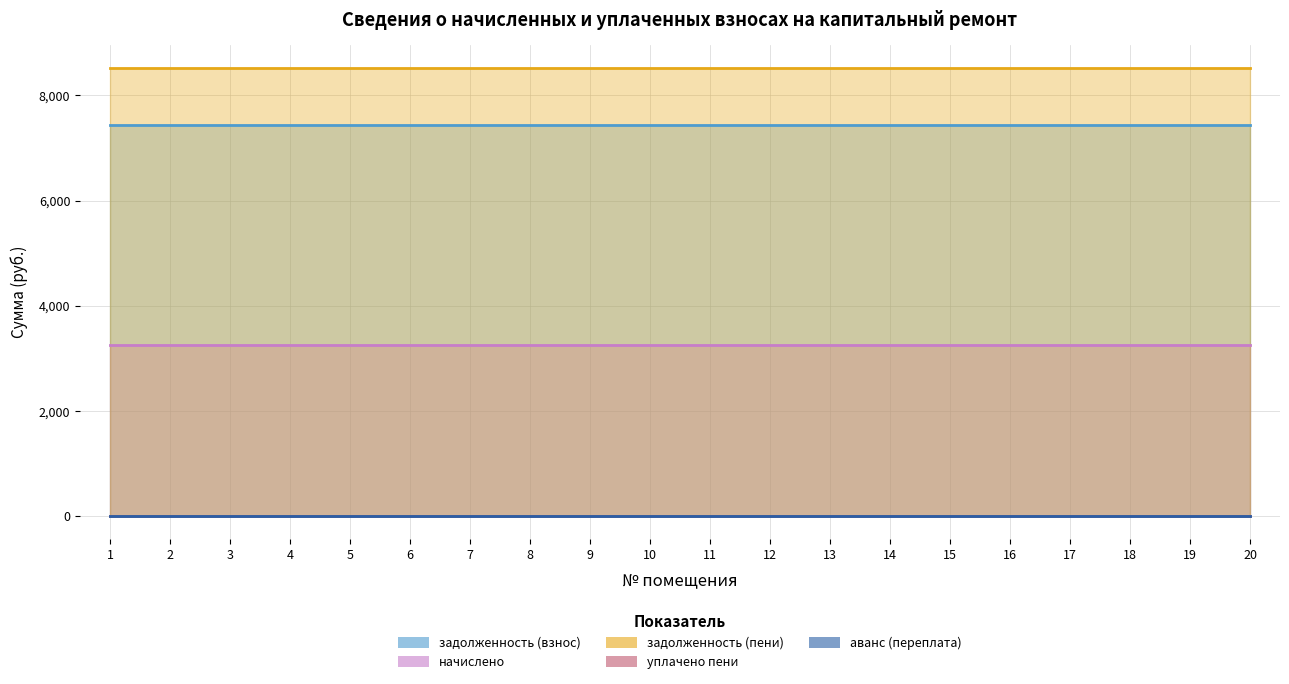

Reading left to right, extract all data points from this chart.

задолженность (взнос): 7441.7	7441.7	7441.7	7441.7	7441.7	7441.7	7441.7	7441.7	7441.7	7441.7	7441.7	7441.7	7441.7	7441.7	7441.7	7441.7	7441.7	7441.7	7441.7	7441.7
начислено: 3248.6	3248.6	3248.6	3248.6	3248.6	3248.6	3248.6	3248.6	3248.6	3248.6	3248.6	3248.6	3248.6	3248.6	3248.6	3248.6	3248.6	3248.6	3248.6	3248.6
задолженность (пени): 8524.5	8524.5	8524.5	8524.5	8524.5	8524.5	8524.5	8524.5	8524.5	8524.5	8524.5	8524.5	8524.5	8524.5	8524.5	8524.5	8524.5	8524.5	8524.5	8524.5
уплачено пени: 0.0	0.0	0.0	0.0	0.0	0.0	0.0	0.0	0.0	0.0	0.0	0.0	0.0	0.0	0.0	0.0	0.0	0.0	0.0	0.0
аванс (переплата): 0.0	0.0	0.0	0.0	0.0	0.0	0.0	0.0	0.0	0.0	0.0	0.0	0.0	0.0	0.0	0.0	0.0	0.0	0.0	0.0